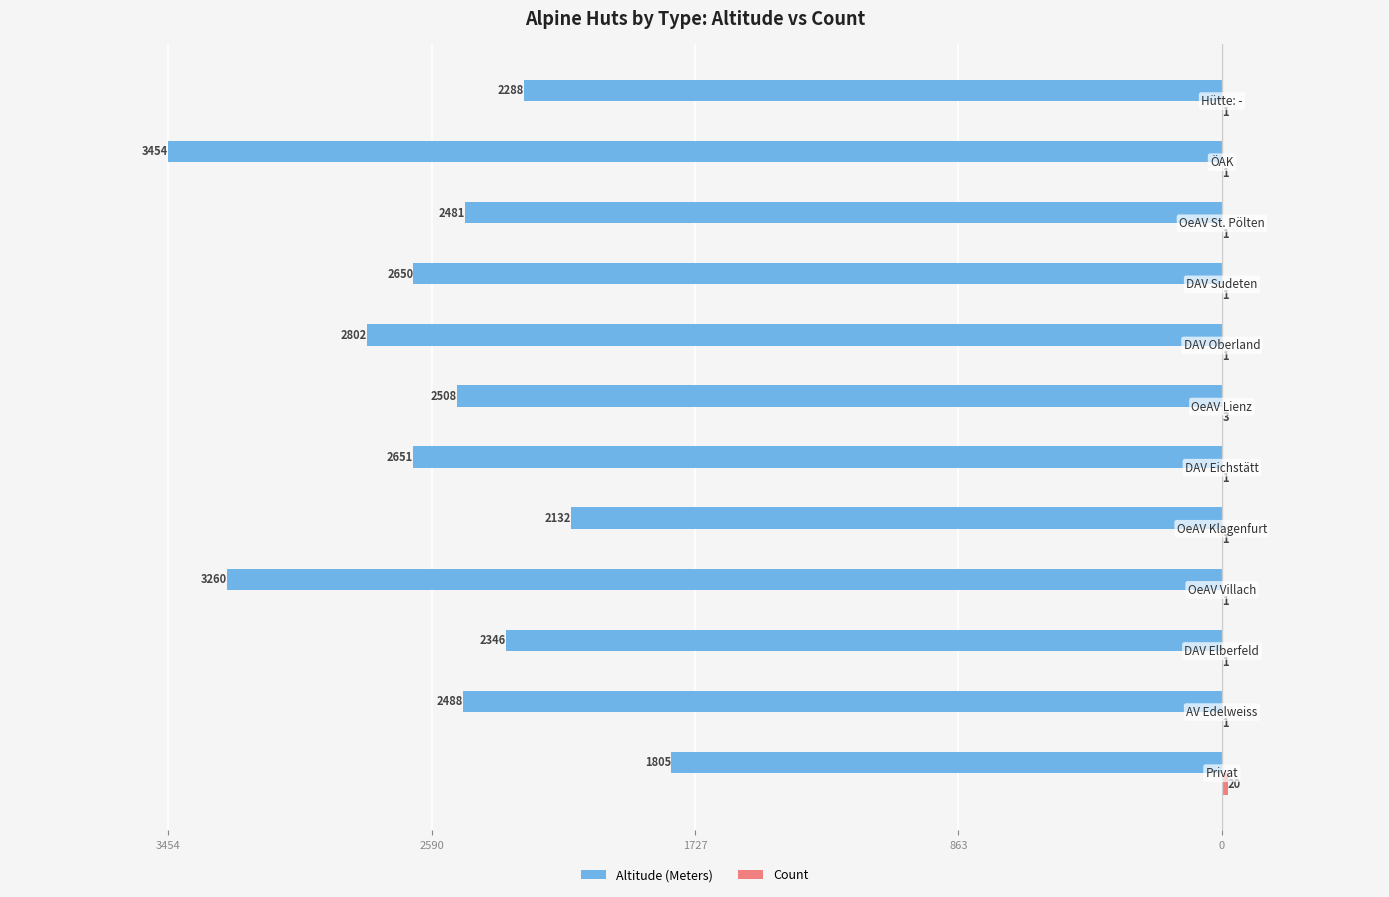

What are all the series names shown in the legend?

Altitude (Meters), Count